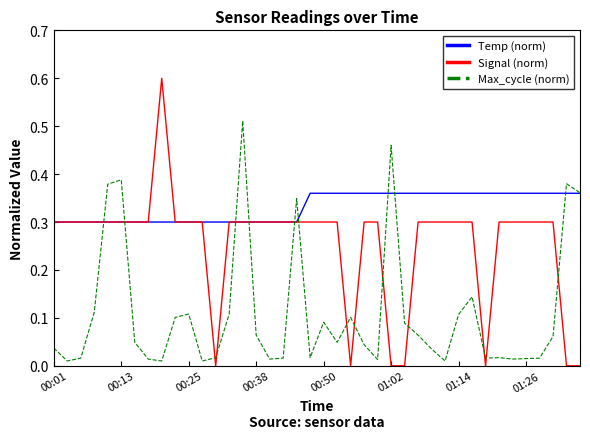

List the series in order of their peak value, lowest first.

Temp (norm), Max_cycle (norm), Signal (norm)